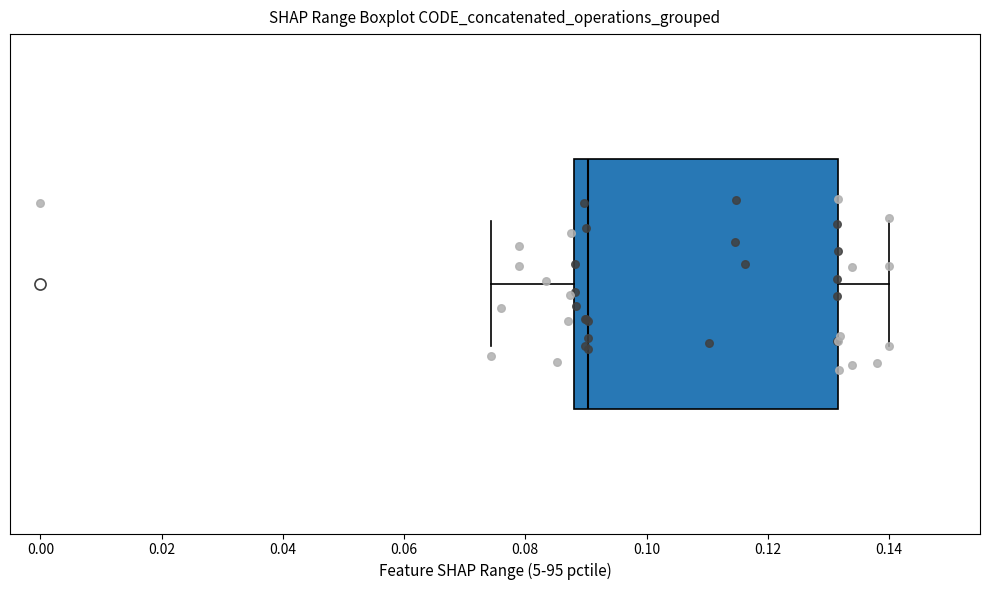

Read this box plot against the x-axis: the position of the median line, the range covered by the box, and the ends of both whiskers. The values are not printed on the chart, so give them approximately, as read against the axis.

median 0.090, box 0.088 to 0.132, whiskers 0.074 to 0.140